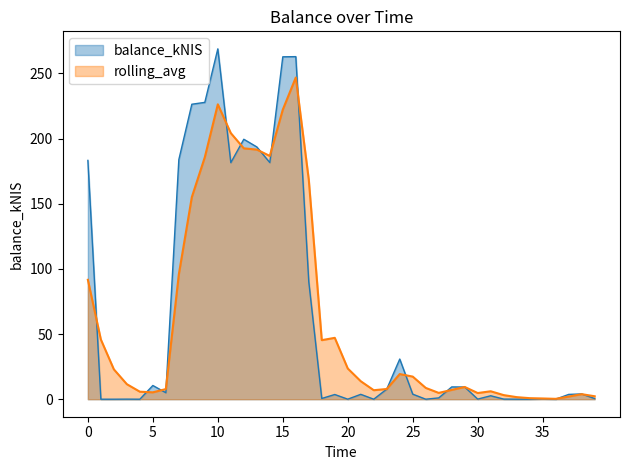

Rank the series by their maximum value, from highest to lowest.

balance_kNIS, rolling_avg